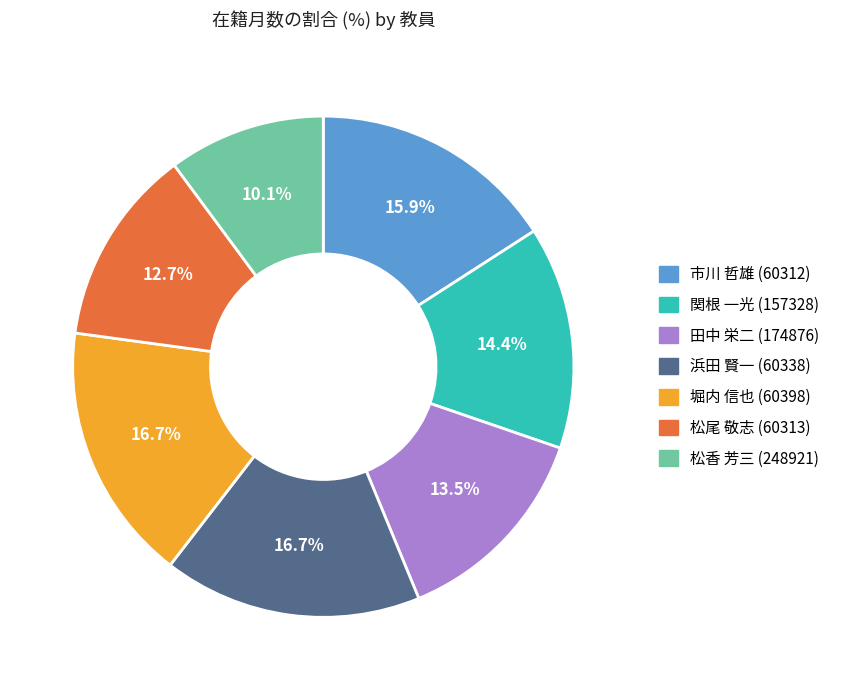

Which has a higher value, 関根 一光 (157328) or 松尾 敬志 (60313)?

関根 一光 (157328)